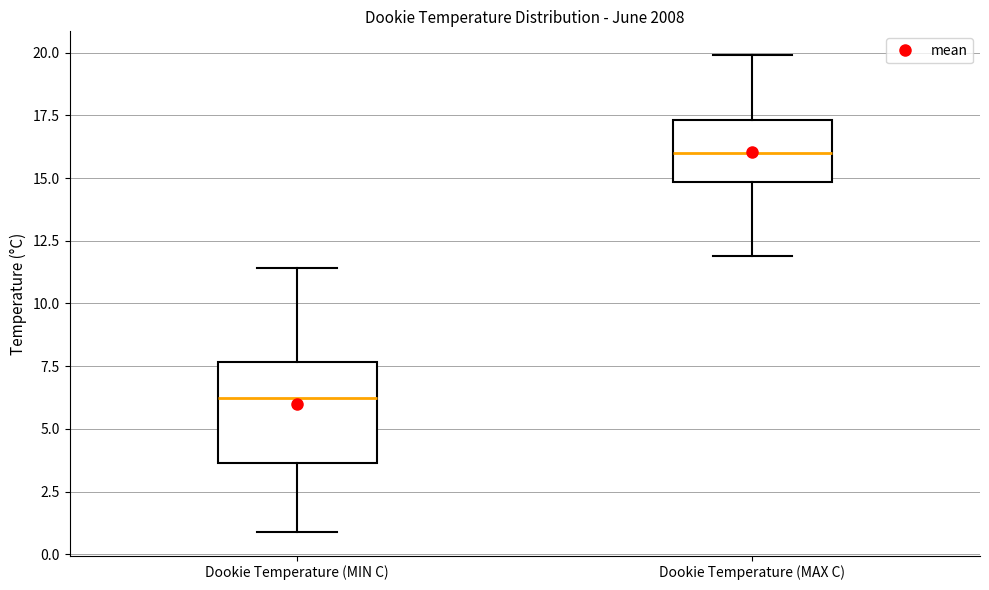

Where is the upper edge of the box for Dookie Temperature (MAX C) on the y-axis? The values are not printed on the chart, so give them approximately, as read against the axis.

17.5